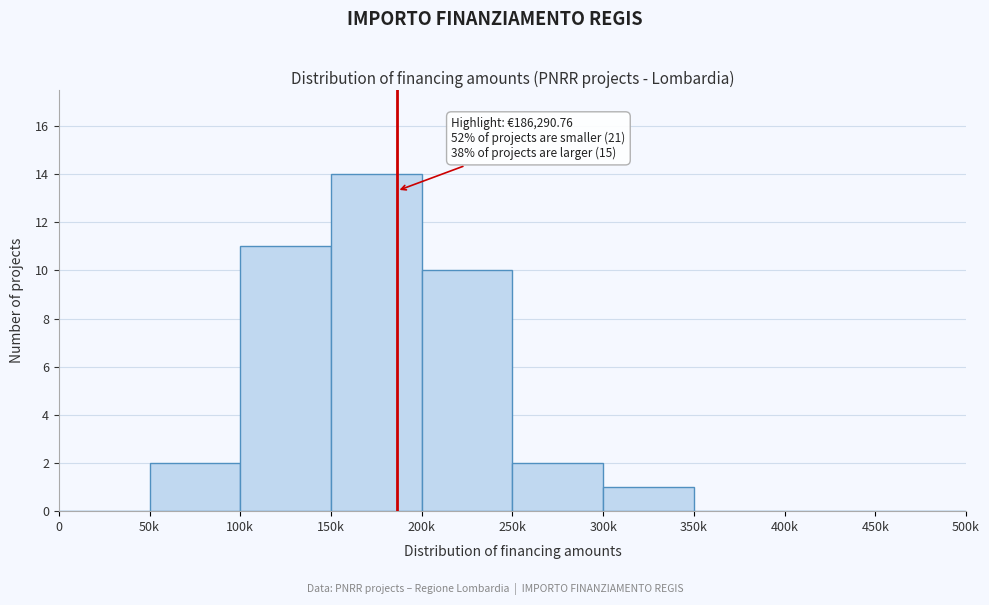

Reading right to left, what are all the values shown in this chart?

450k=0	400k=0	350k=0	300k=1	250k=2	200k=10	150k=14	100k=11	50k=2	0=0